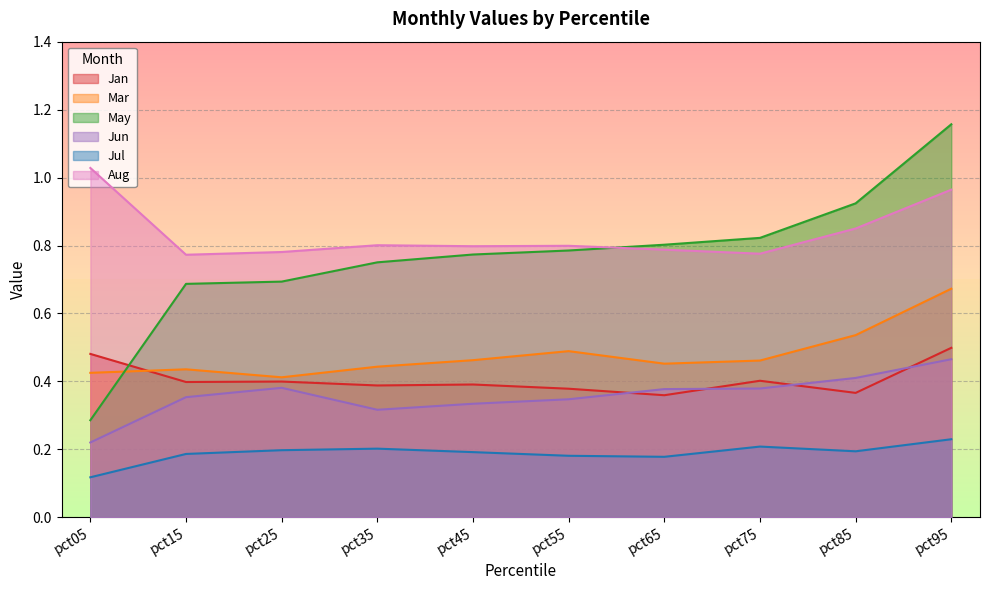

Between pct85 and pct05, which is larger?

pct05